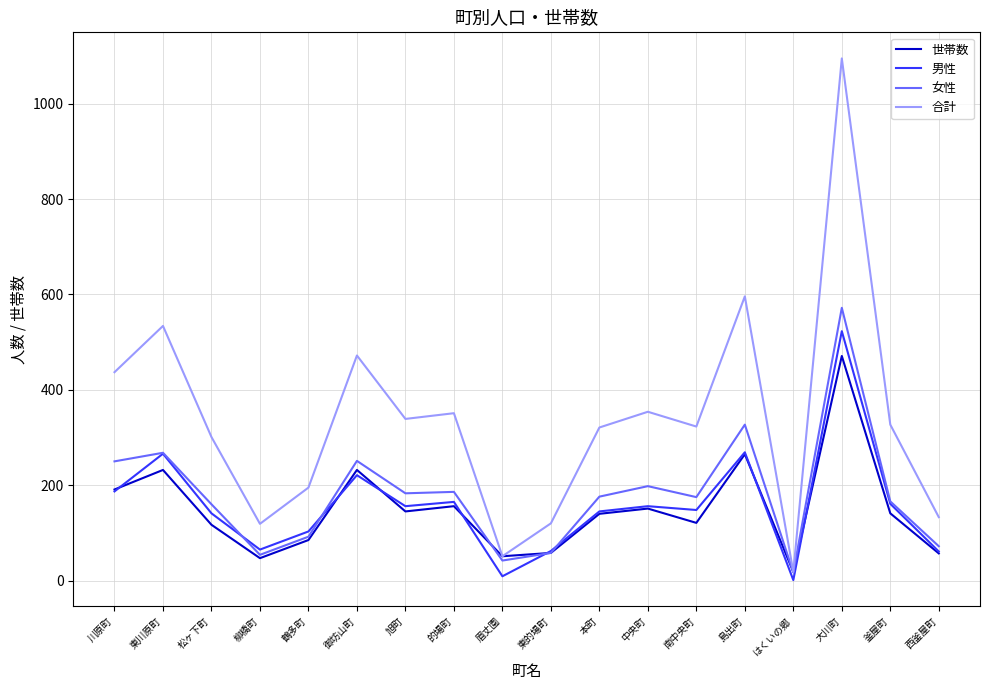

What is the approximate value of 世帯数 at 南中央町, to the nearest 50?

100